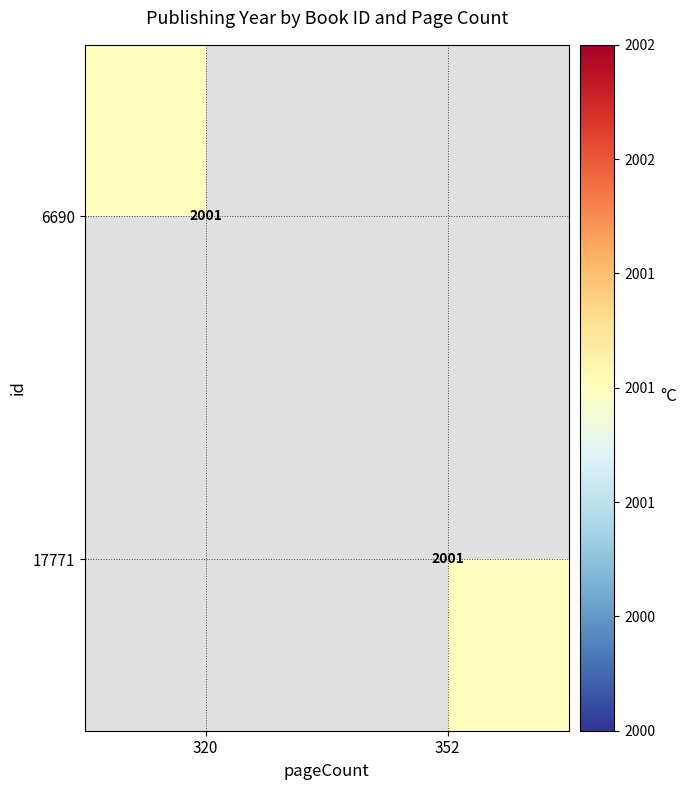

The 6690 series shows 2001 at 320. True or false?

True